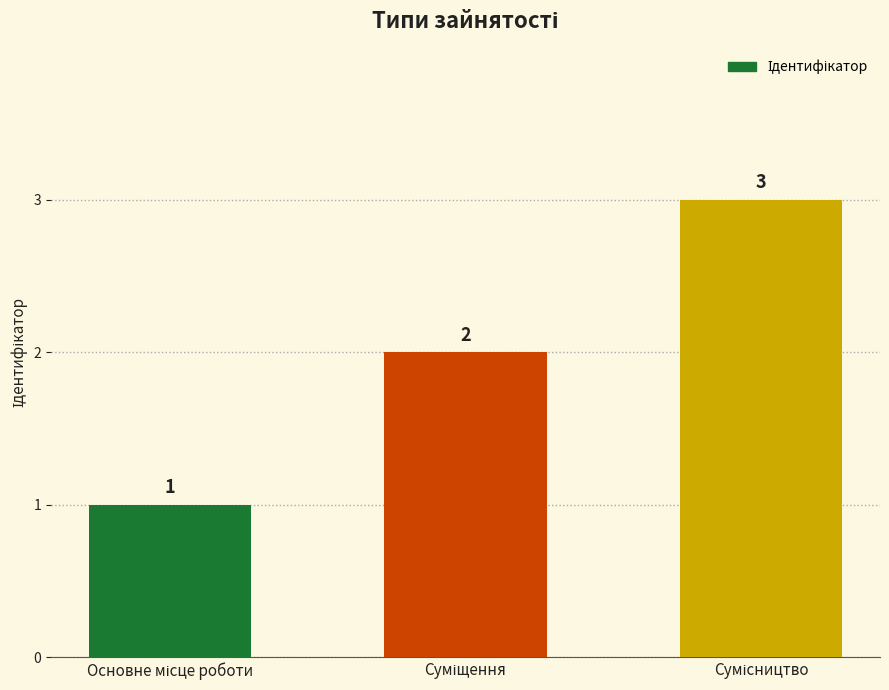

What is the value of the 1st bar from the left?

1